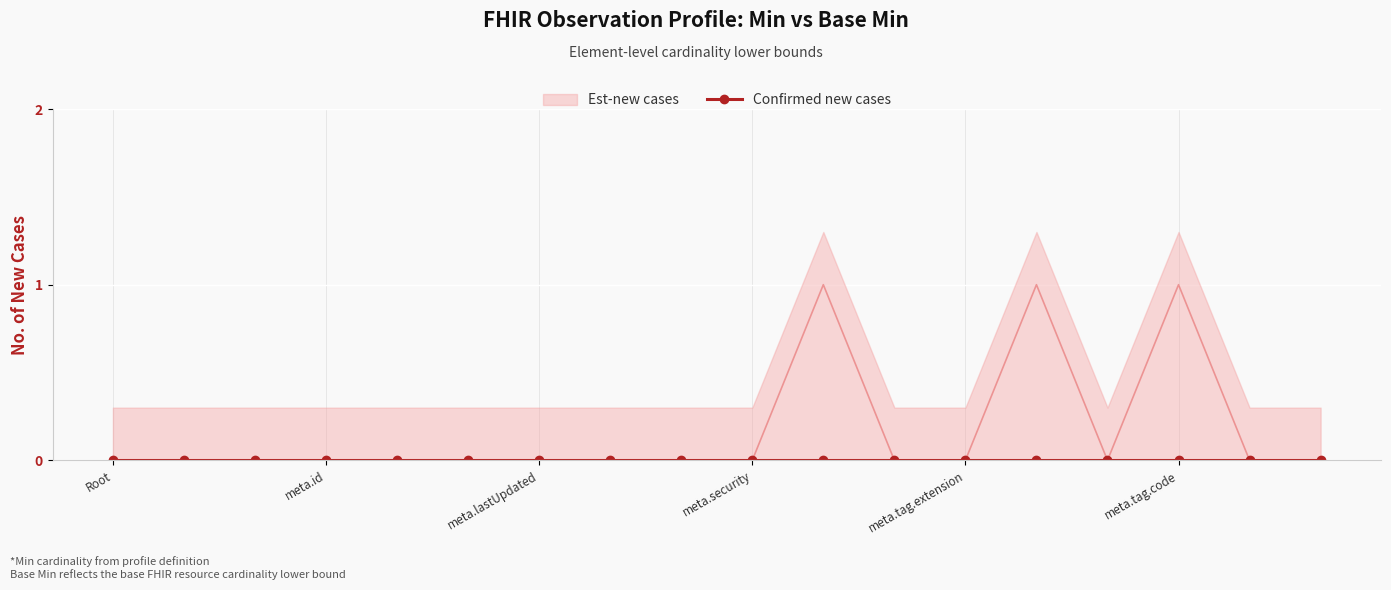

How many values are between 0 and 1?

18